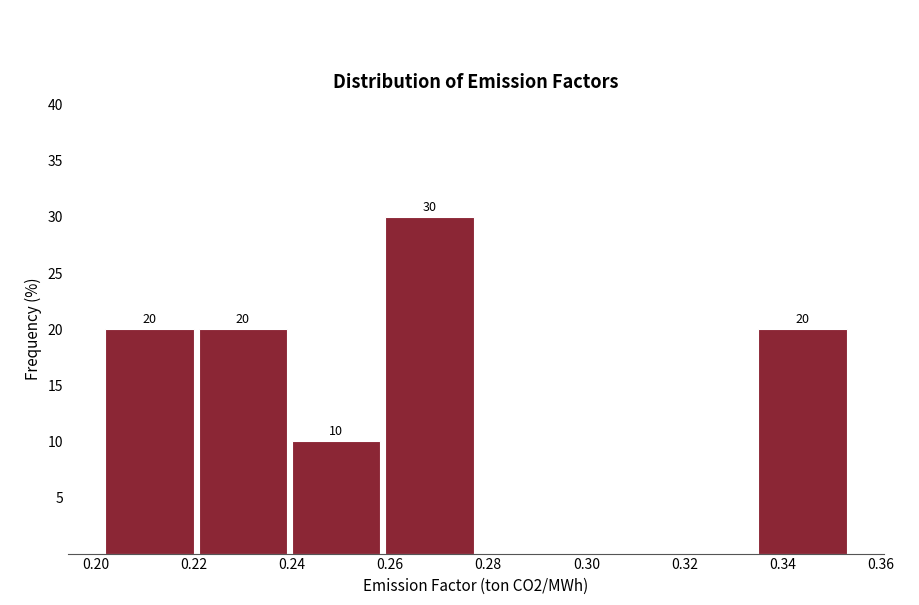

Over which range of the x-axis is the bar tallest?

0.259 to 0.278